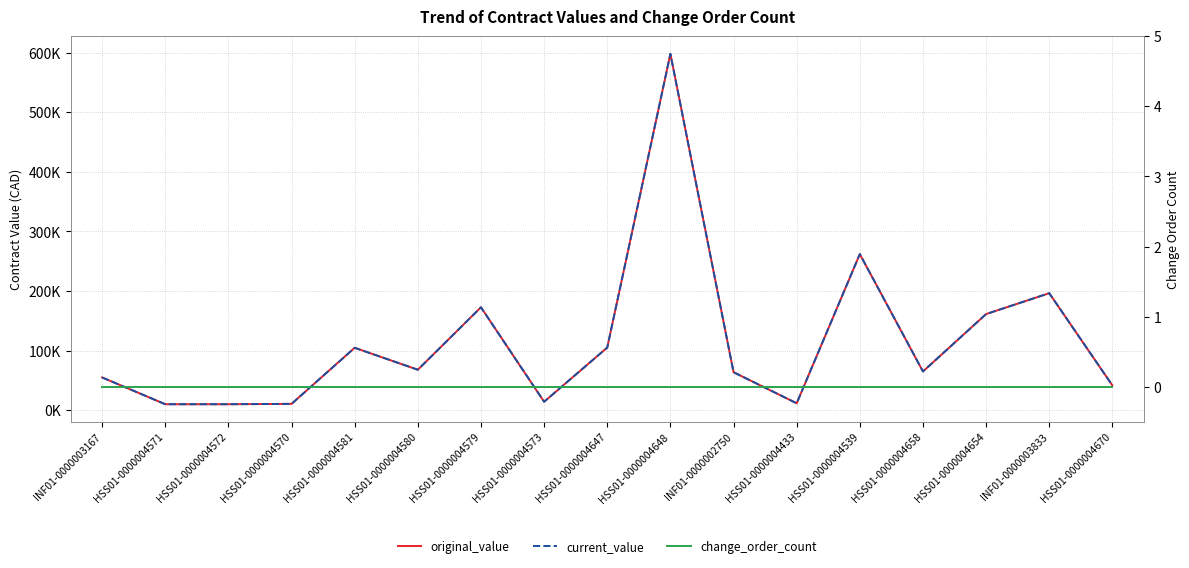

Which category has the highest value in the original_value series?

HSS01-0000004648